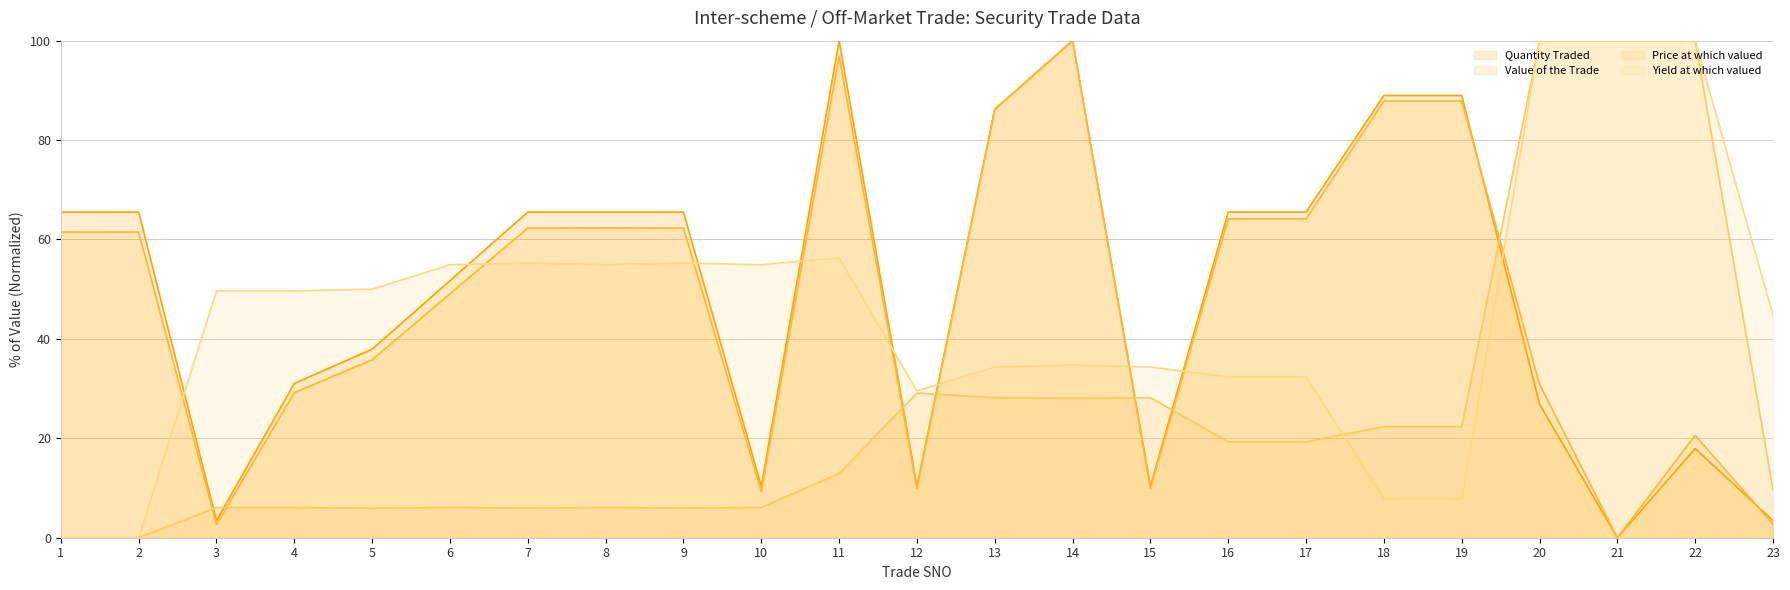

What is the difference between the Price at which valued values at 11 and 10?

6.9